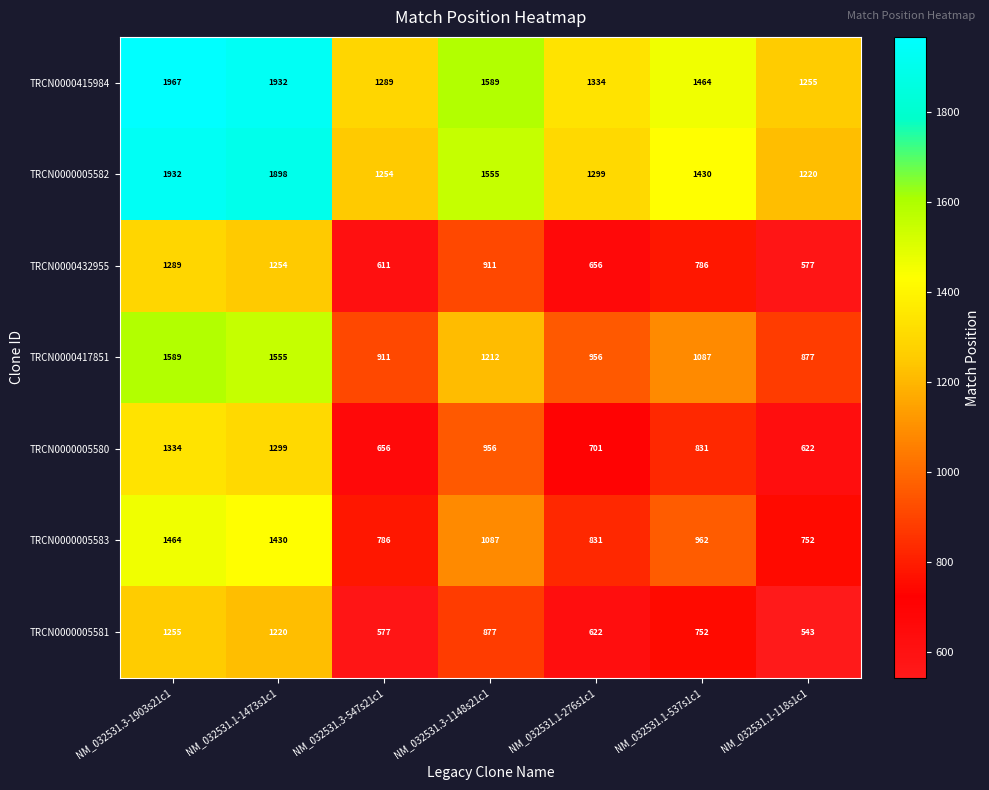

What is the difference between the second highest and minimum values in the TRCN0000417851 series?

678